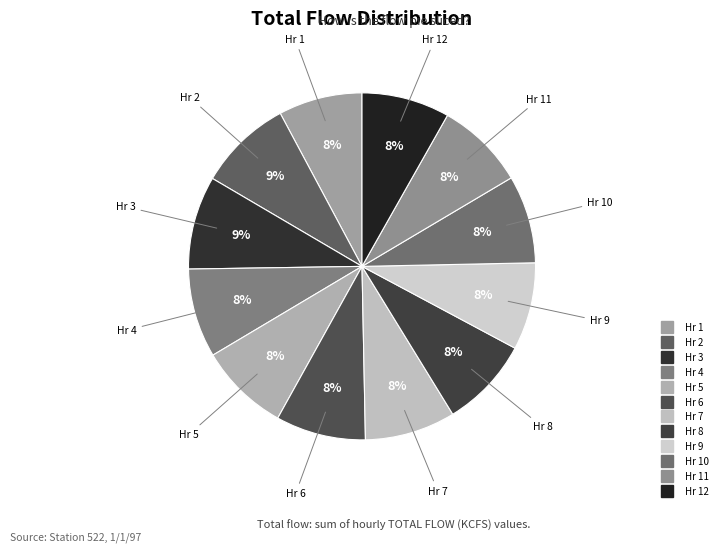

To the nearest percent, what is the difference between the largest and smallest slice percentages?

1%